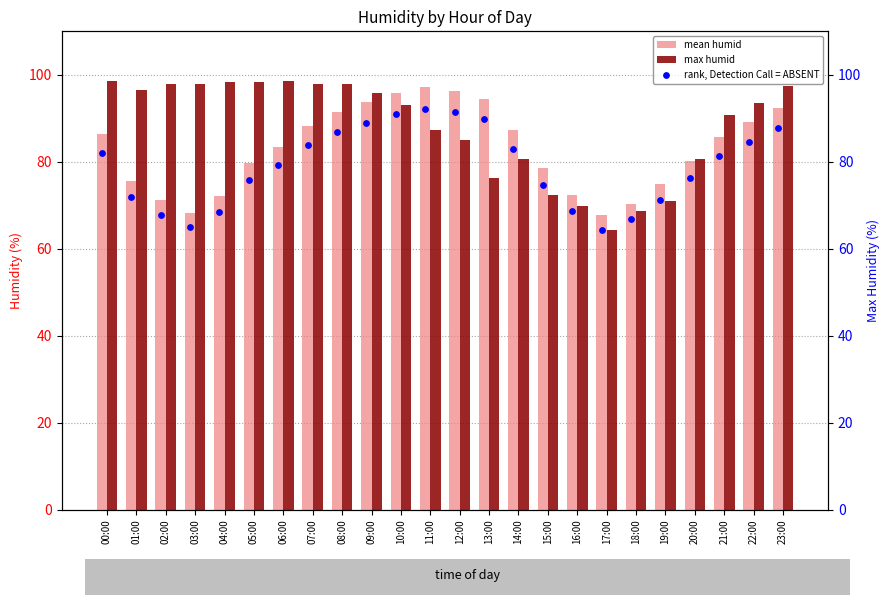

Which series contains the lowest Y value?

max humid